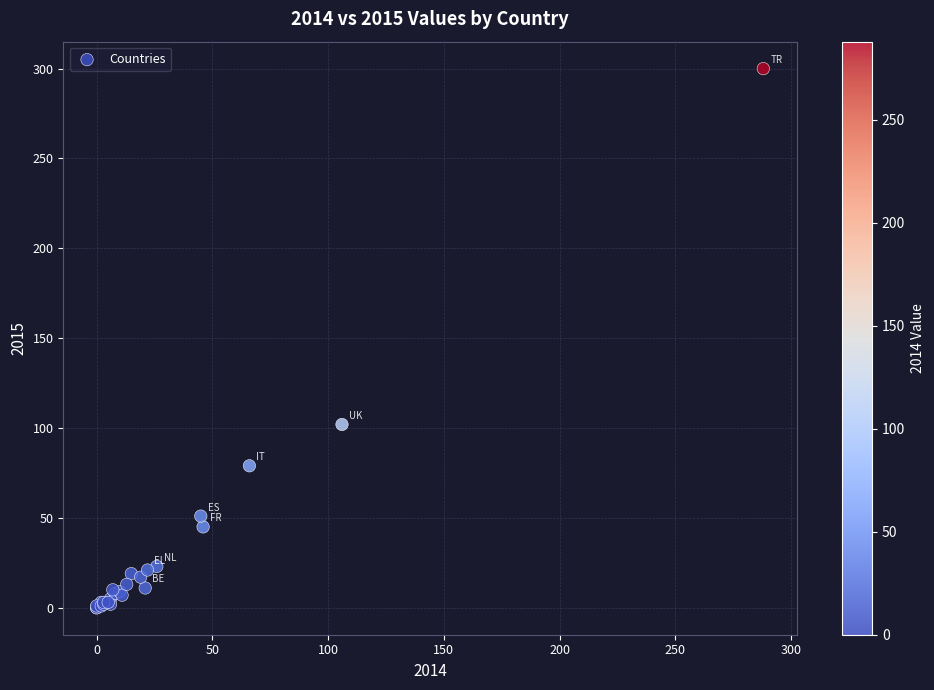

What Y value in the scatter plot is closest to 150?

102